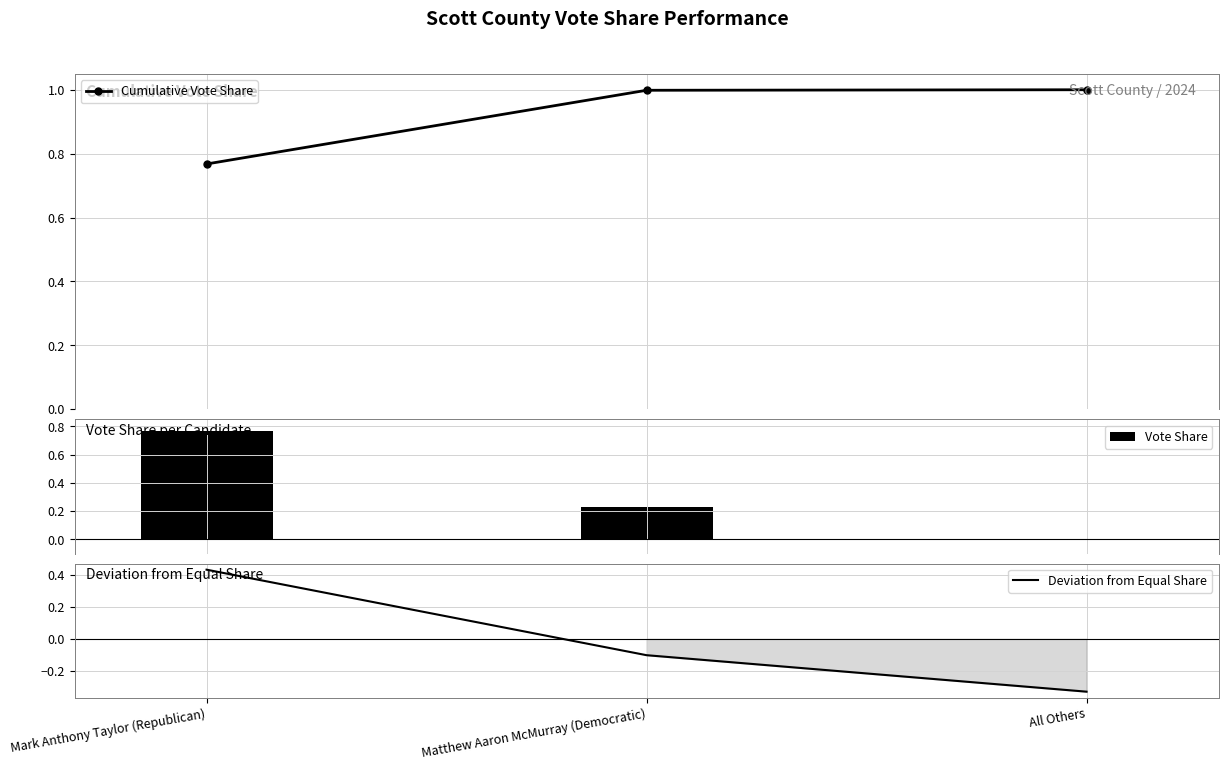

Which series changed the most between Mark Anthony Taylor (Republican) and Matthew Aaron McMurray (Democratic)?

Vote Share